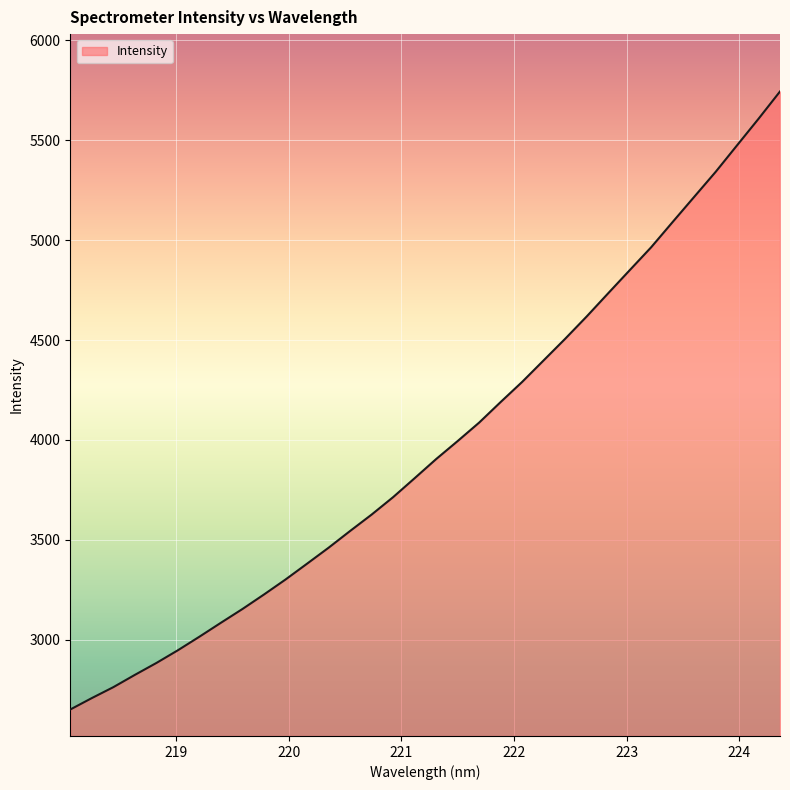

What is the average value?

3973.8